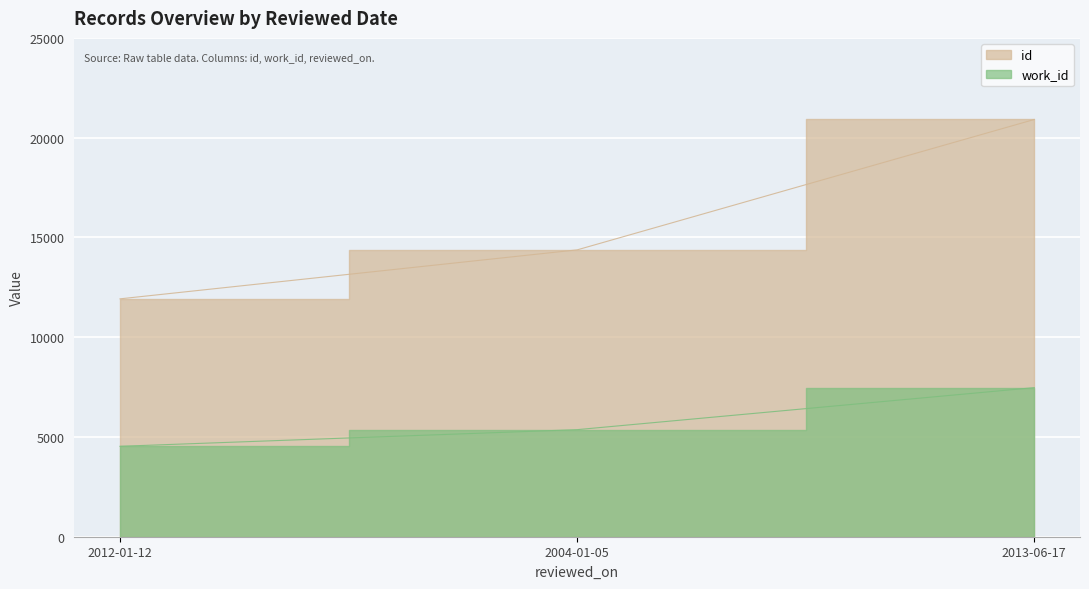

How many work_id values are between 4532 and 7472?

3